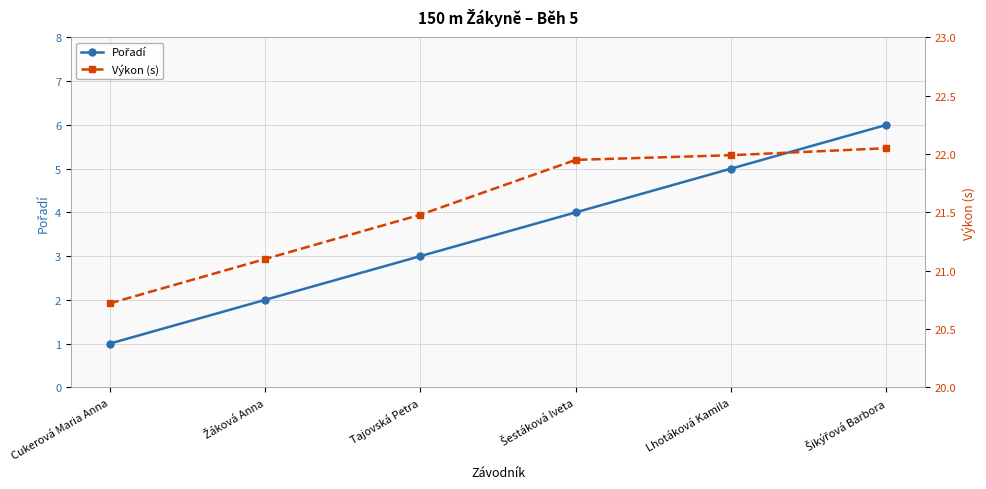

Between Lhotáková Kamila and Žáková Anna, which is larger?

Lhotáková Kamila